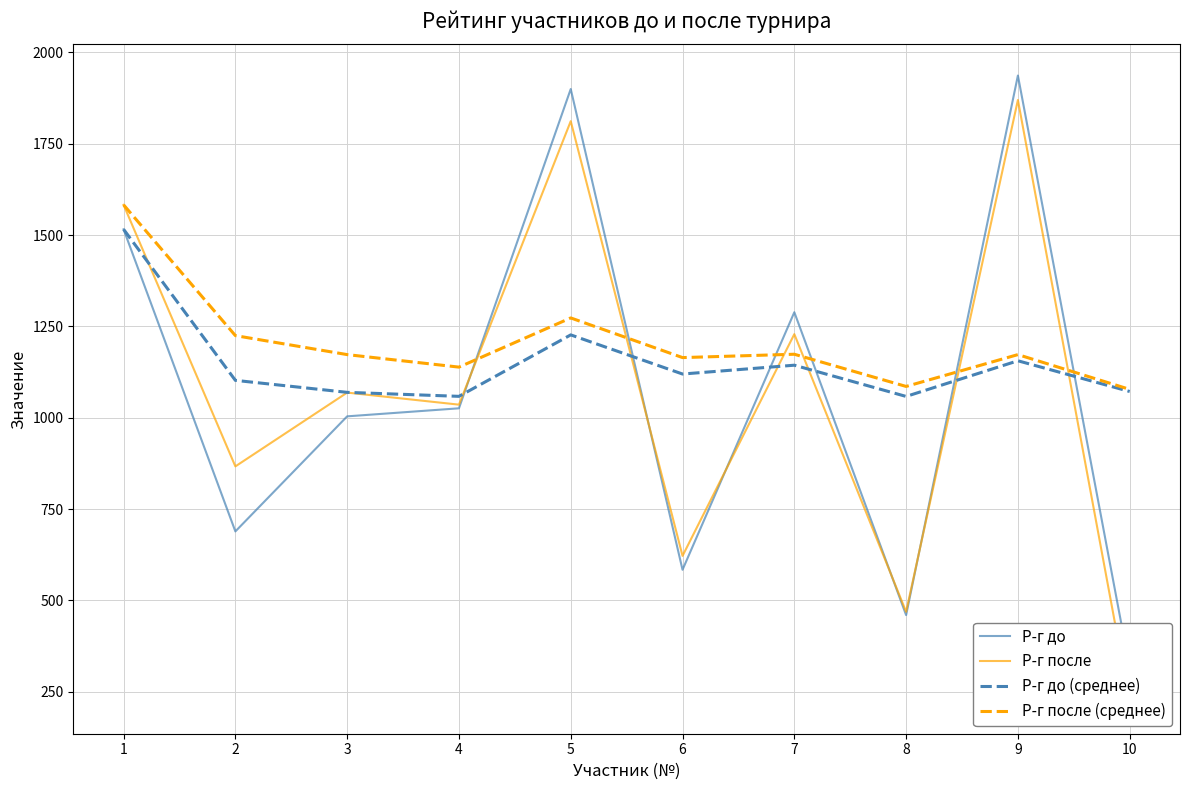

List the labels in order of Р-г после value, largest first.

9, 5, 1, 7, 3, 4, 2, 6, 8, 10